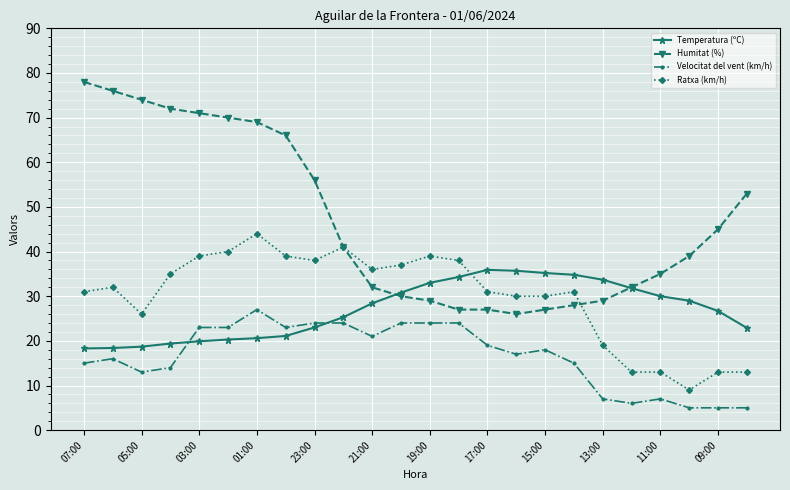

Rank the series by their maximum value, from highest to lowest.

Humitat (%), Ratxa (km/h), Temperatura (ºC), Velocitat del vent (km/h)